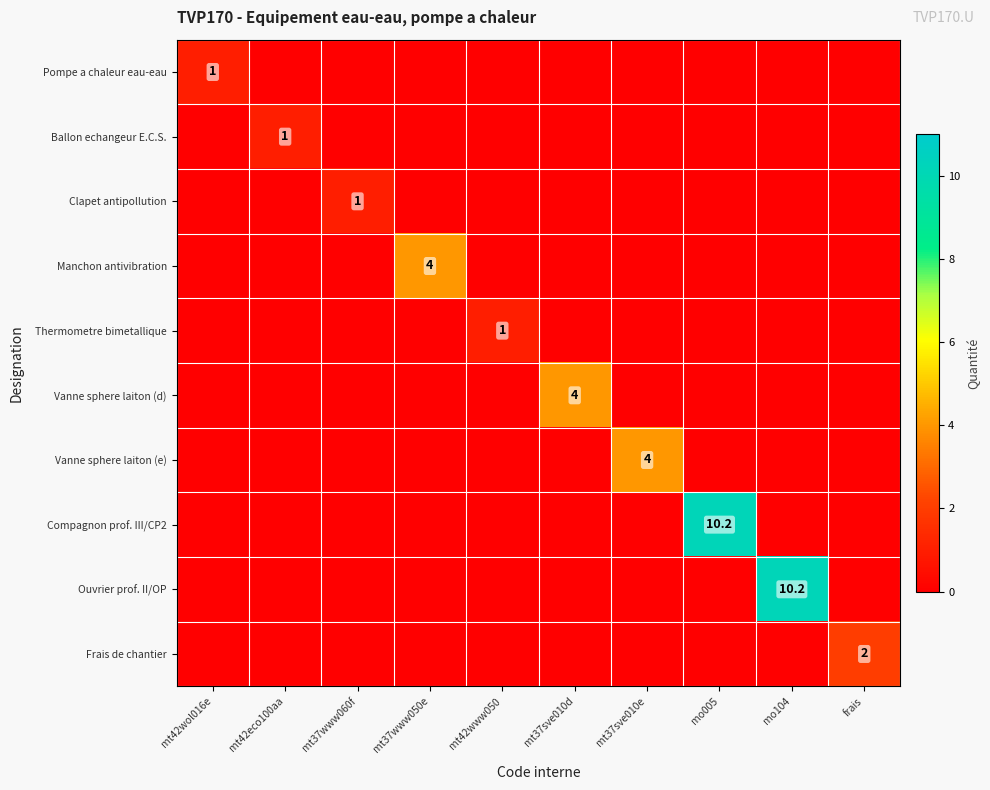

The value of Thermometre bimetallique at mt42www050 is 0.3. True or false?

False